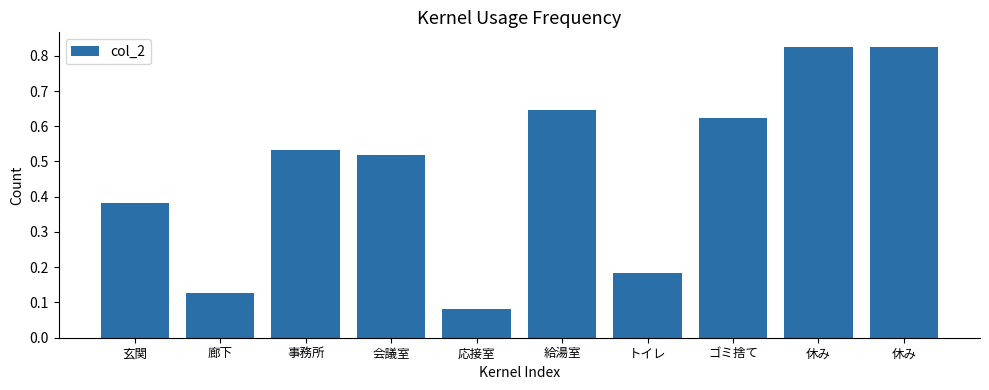

List the labels in order of value, largest first.

休み, 休み, 給湯室, ゴミ捨て, 事務所, 会議室, 玄関, トイレ, 廊下, 応接室